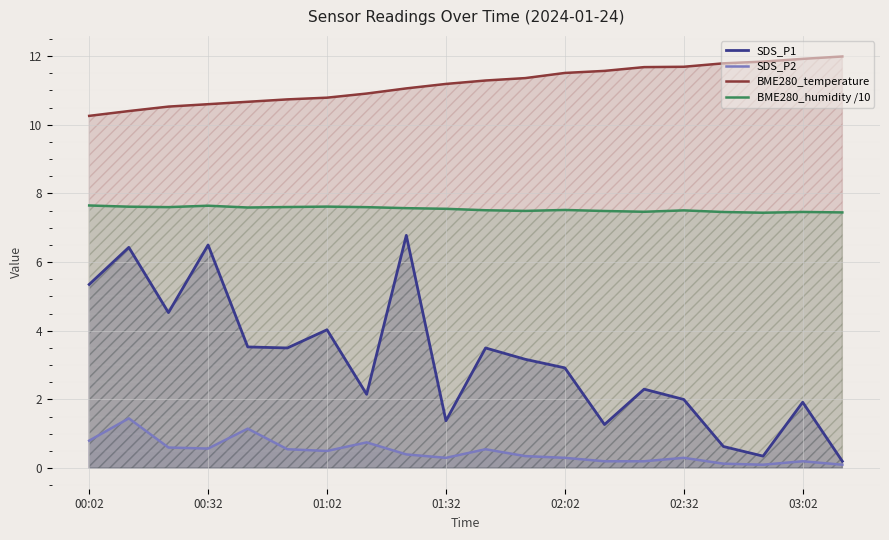

What is the total value across all series at 03:02?

21.5